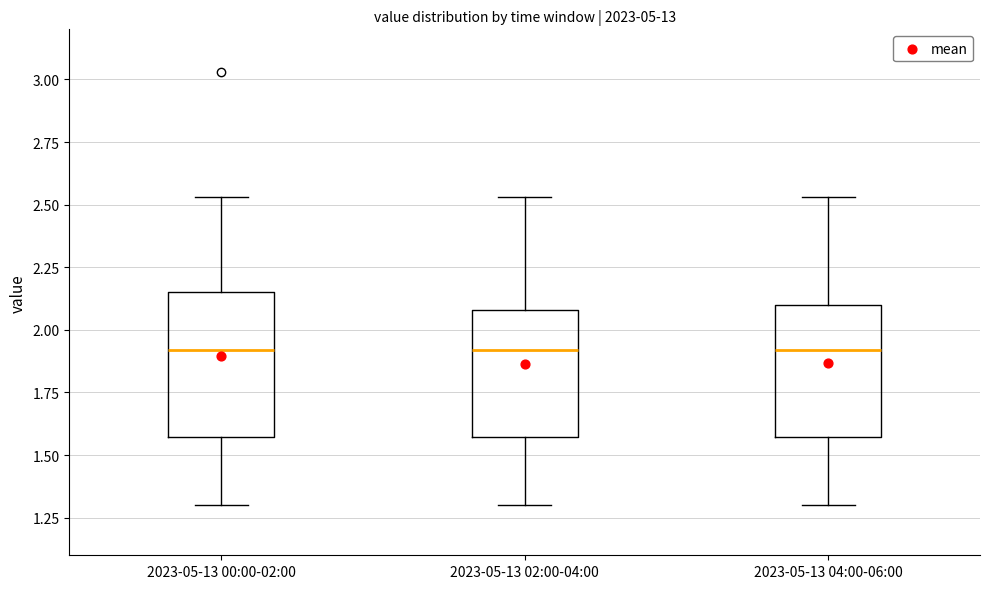

Reading left to right, read every box against the y-axis: the position of its median line, the range the box covers, and the ends of its whiskers. The values are not printed on the chart, so give them approximately, as read against the axis.

2023-05-13 00:00-02:00: median 1.90, box 1.55 to 2.15, whiskers 1.30 to 2.55
2023-05-13 02:00-04:00: median 1.90, box 1.55 to 2.10, whiskers 1.30 to 2.55
2023-05-13 04:00-06:00: median 1.90, box 1.55 to 2.10, whiskers 1.30 to 2.55